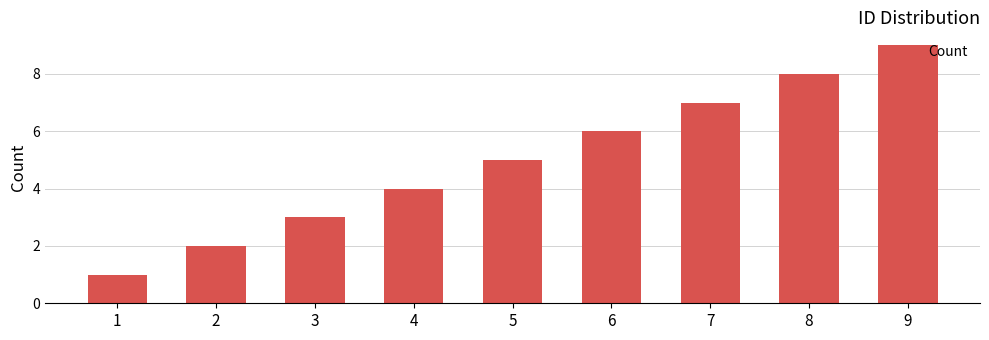

What is the value of the 6th bar from the left?

6